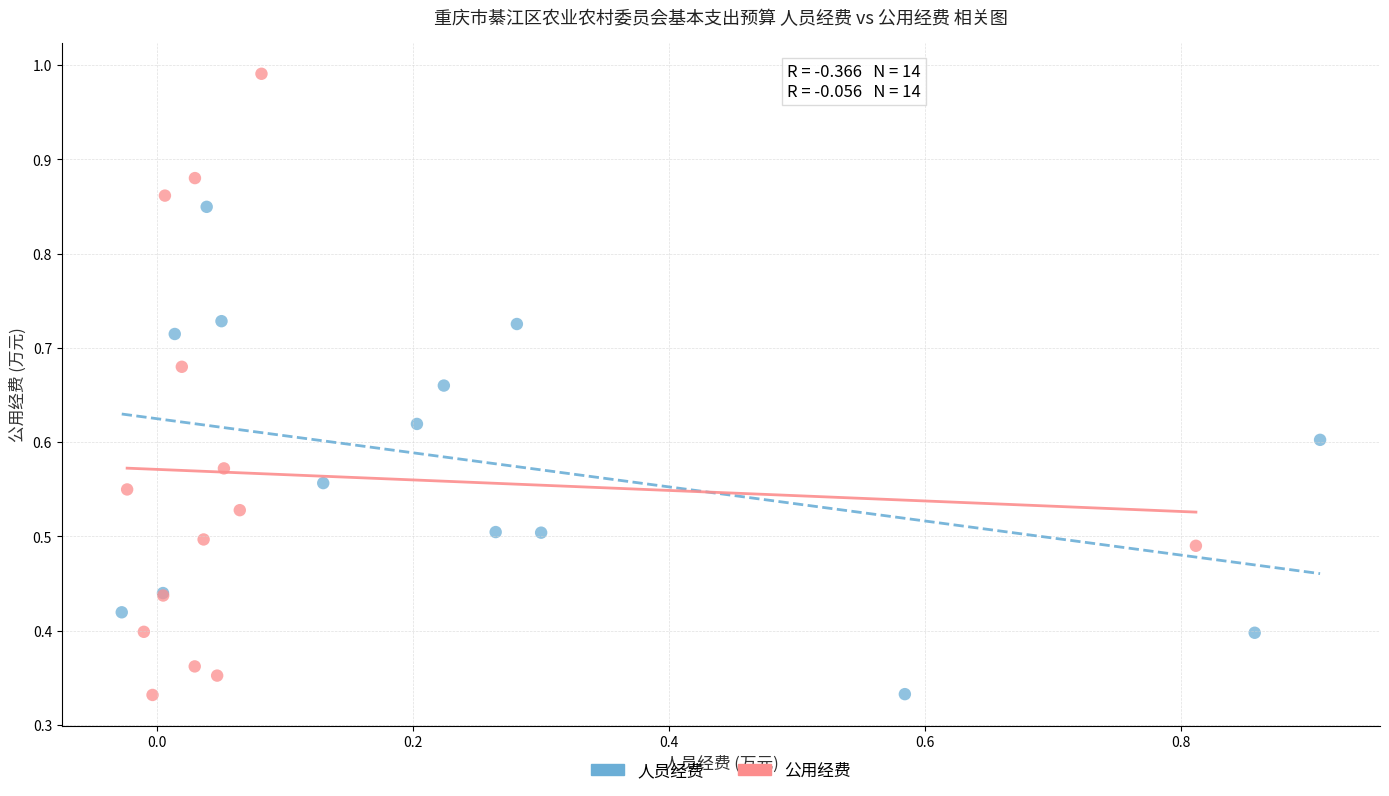

Which series reaches the maximum Y coordinate?

公用经费